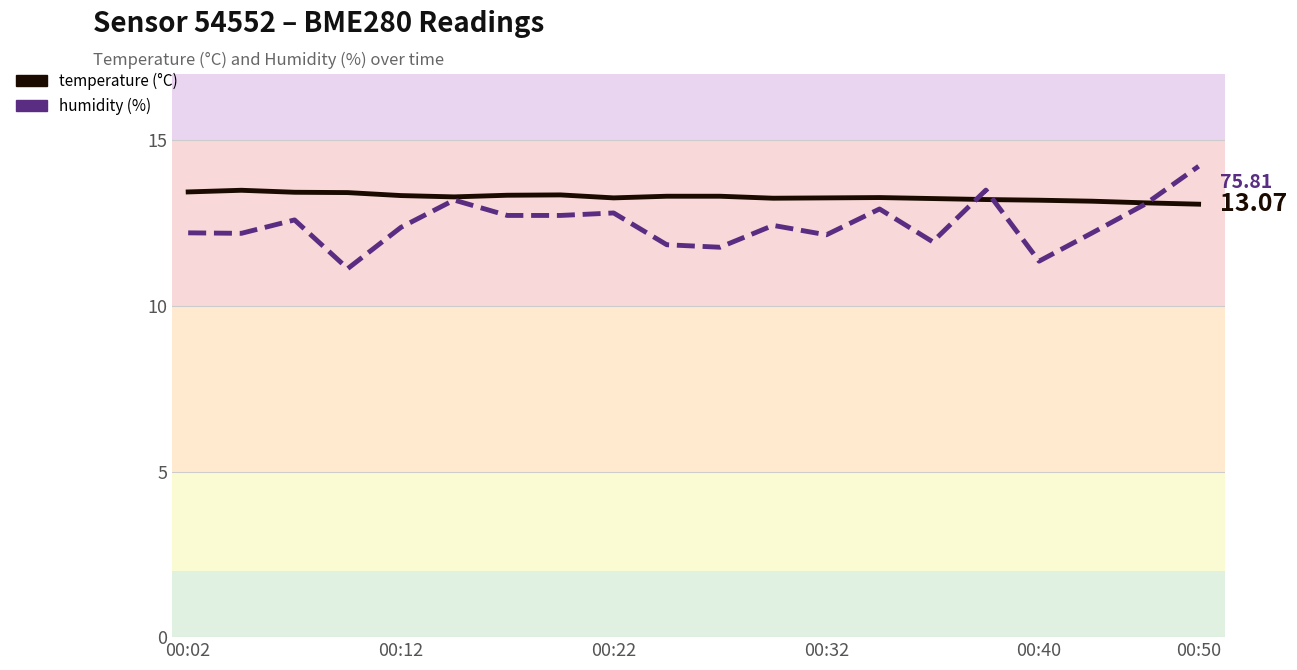

The value of humidity at 14 is 4.8. True or false?

False